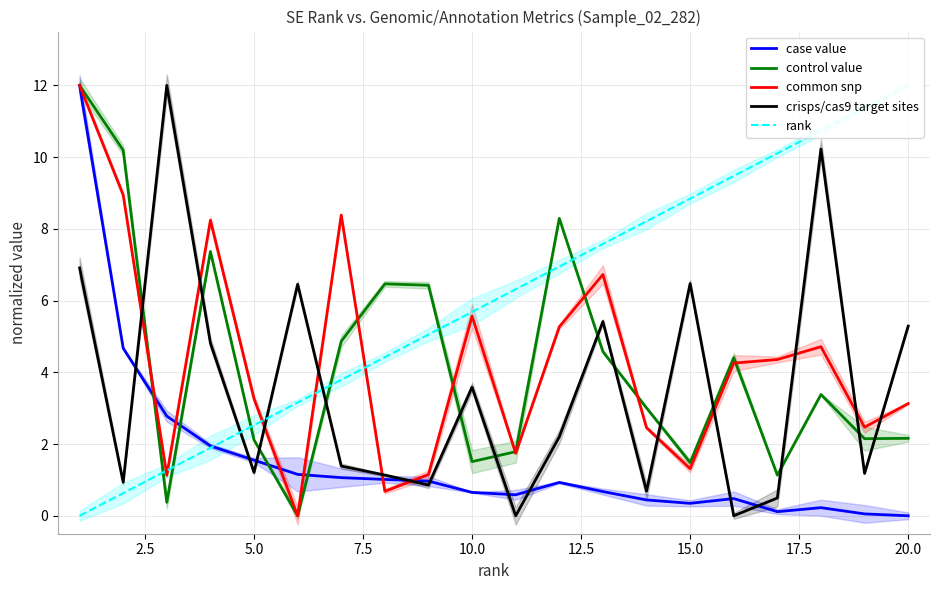

What is the difference between the maximum and minimum values in the common snp series?

12.0